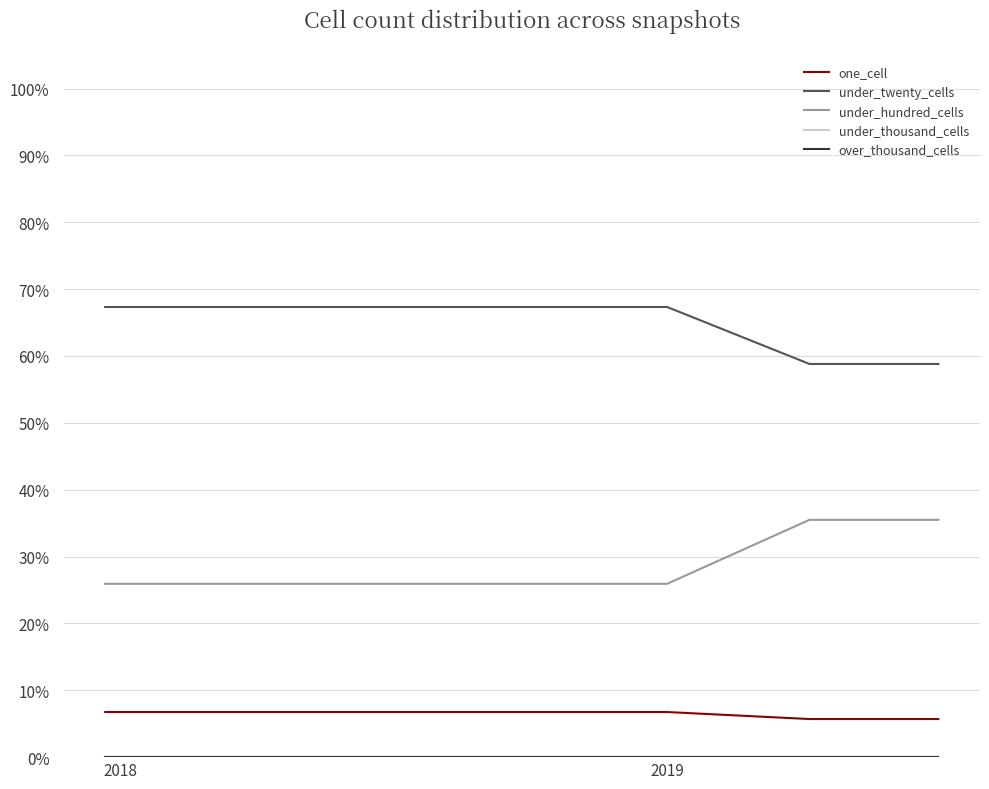

True or false: under_twenty_cells and under_thousand_cells cross at least once.

False